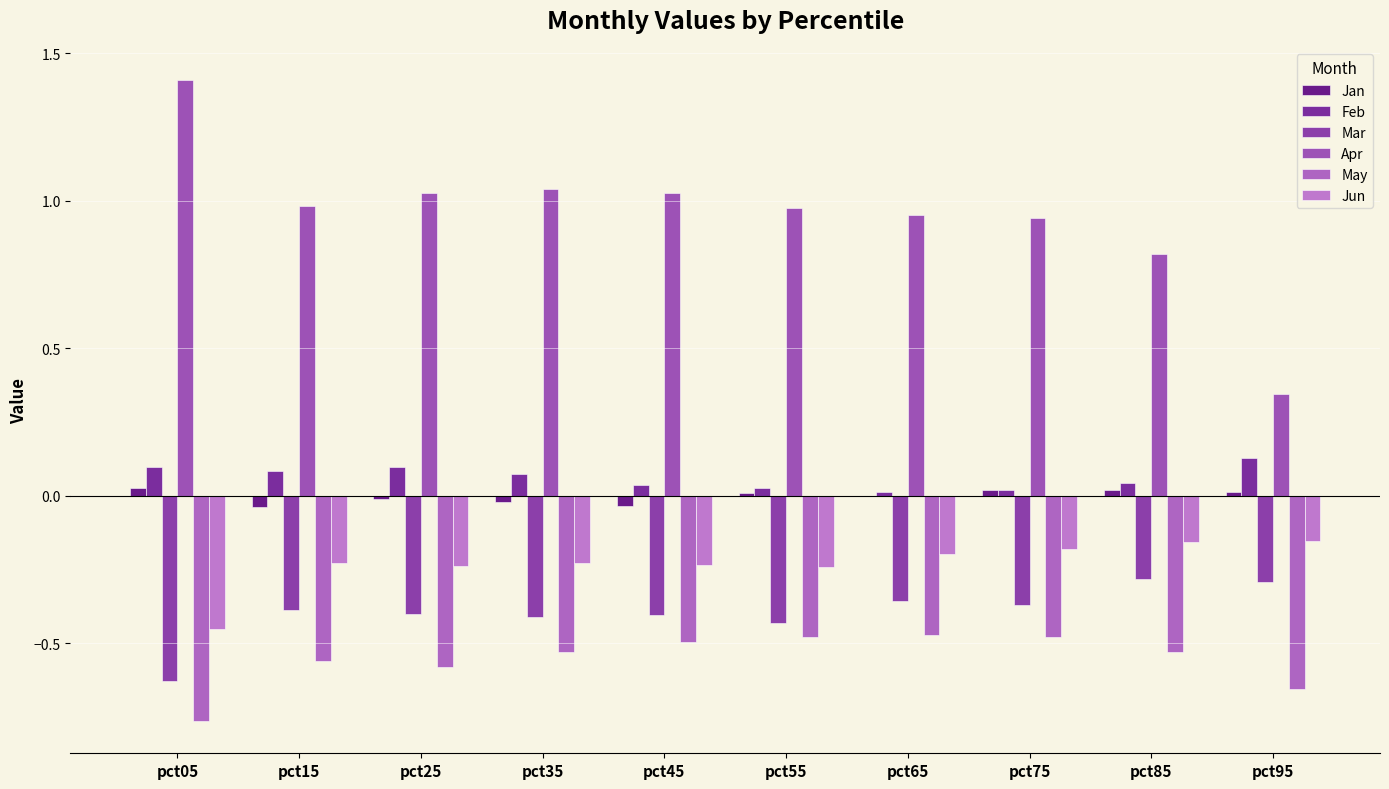

Is the value of Feb at pct85 greater than the value of Mar at pct95?

Yes